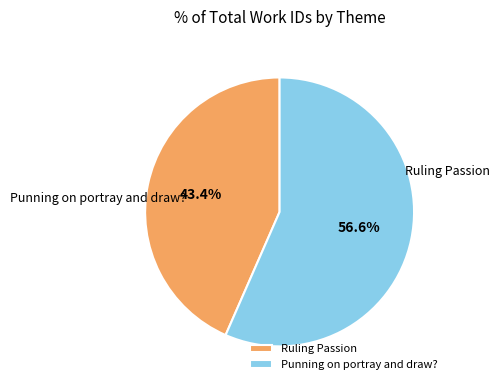

What is the smallest slice in the pie chart?

Ruling Passion